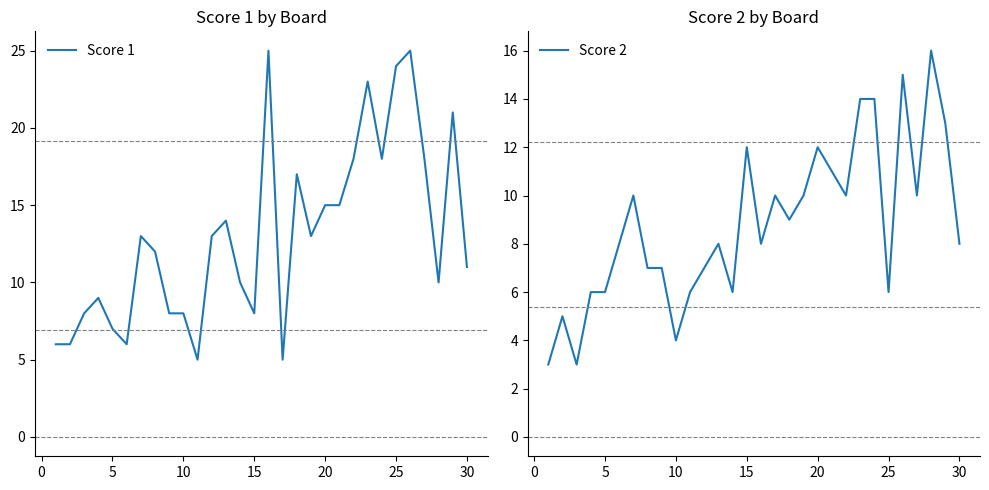

True or false: Score 1 has more than 0 interior local peaks.

True